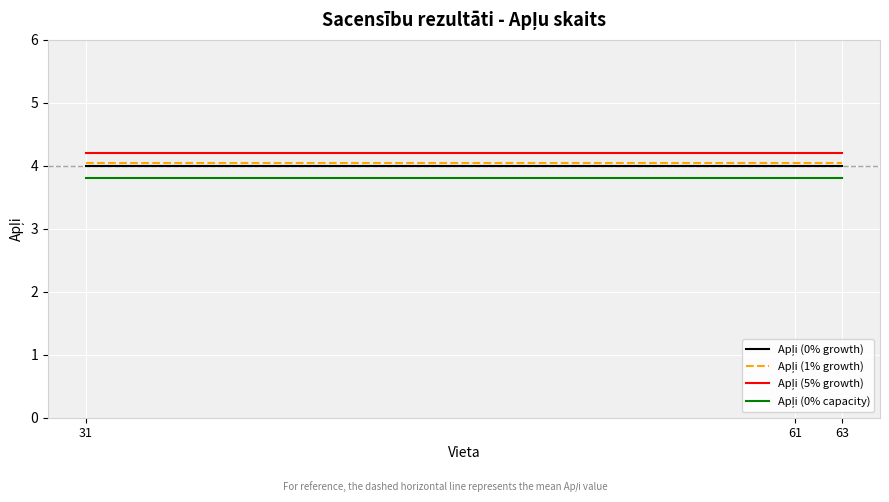

What is the maximum value shown in the chart?

4.2